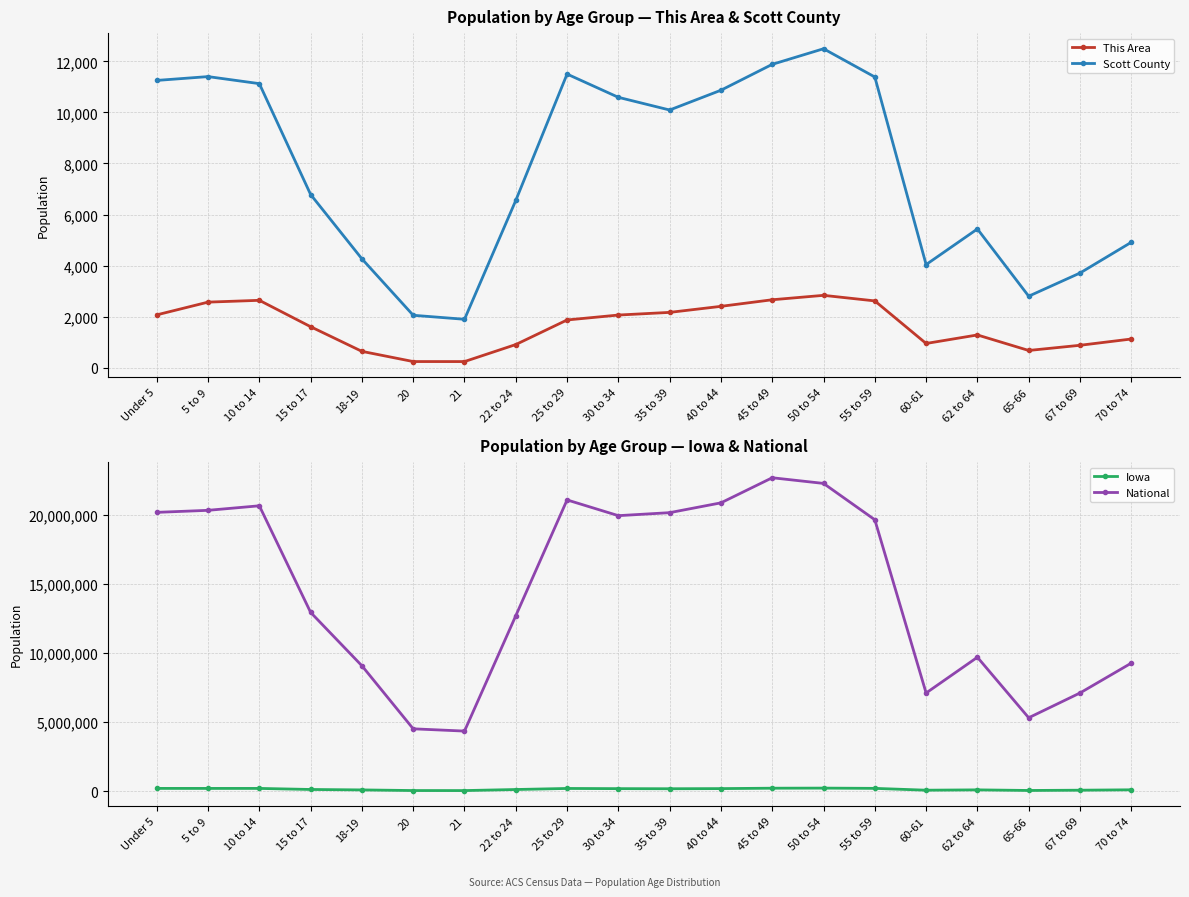

True or false: This Area has more than 0 interior local peaks.

True